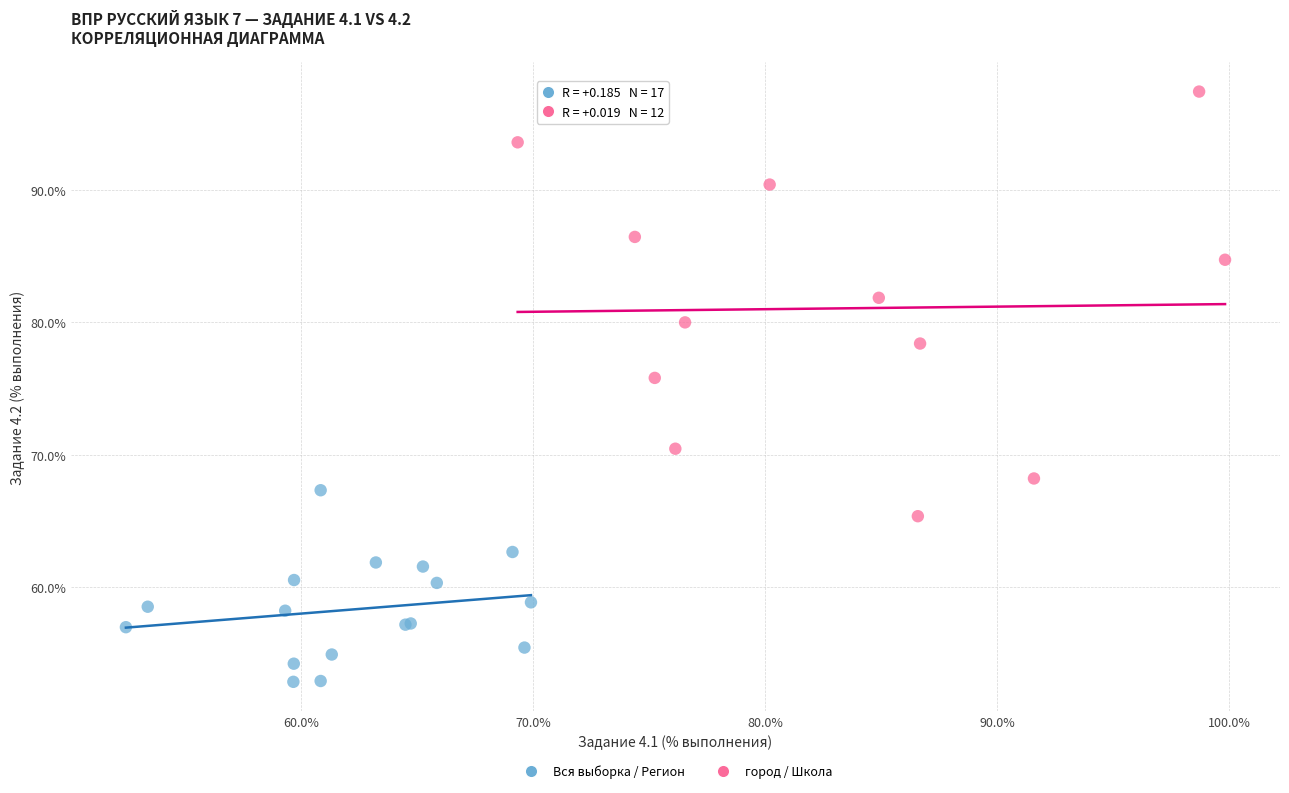

Which series has the widest spread of Y values?

город / Школа